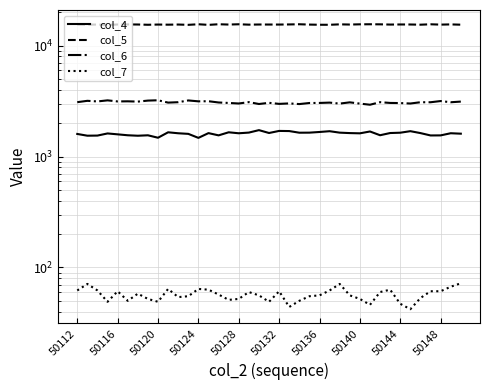

Is this an area chart (filled region under the line)?

No